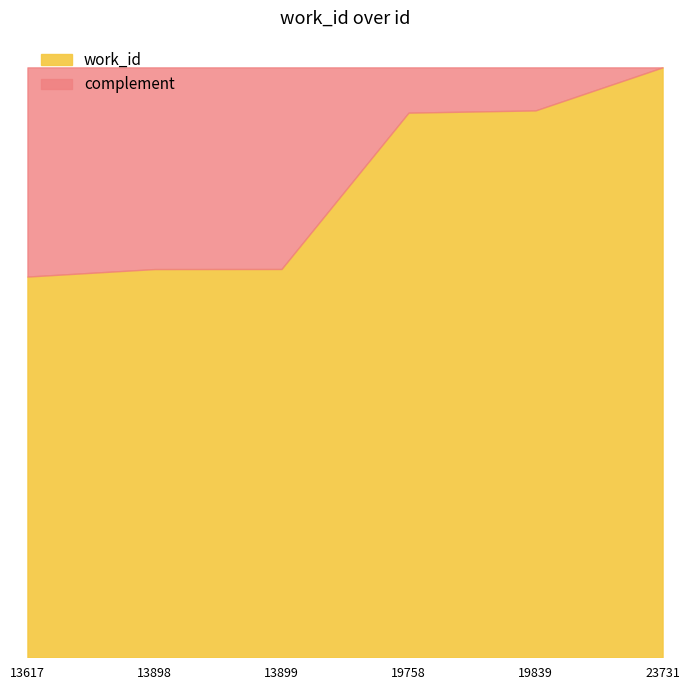

Does the chart have visible grid lines?

No